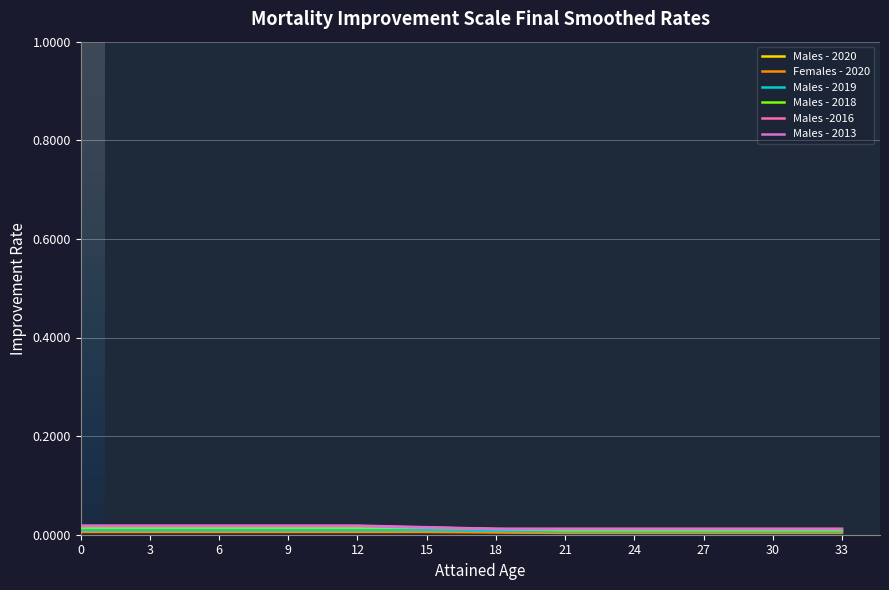

How many lines are shown in the chart?

6